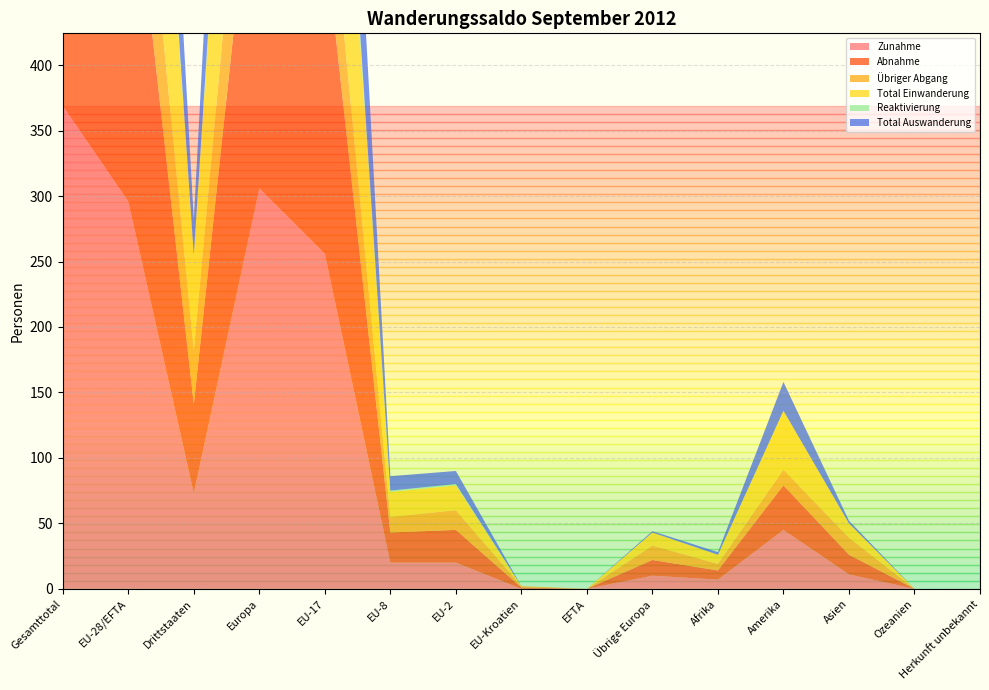

Reading left to right, list all the values displayed in this chart.

Zunahme: 369	296	73	306	256	20	20	0	0	10	7	45	11	0	0
Abnahme: 359	291	68	303	242	23	25	1	0	12	7	34	15	0	0
Übriger Abgang: 148	107	41	118	79	12	15	1	0	11	5	12	13	0	0
Total Einwanderung: 354	281	73	291	243	19	19	0	0	10	7	45	11	0	0
Reaktivierung: 15	15	0	15	13	1	1	0	0	0	0	0	0	0	0
Total Auswanderung: 211	184	27	185	163	11	10	0	0	1	2	22	2	0	0